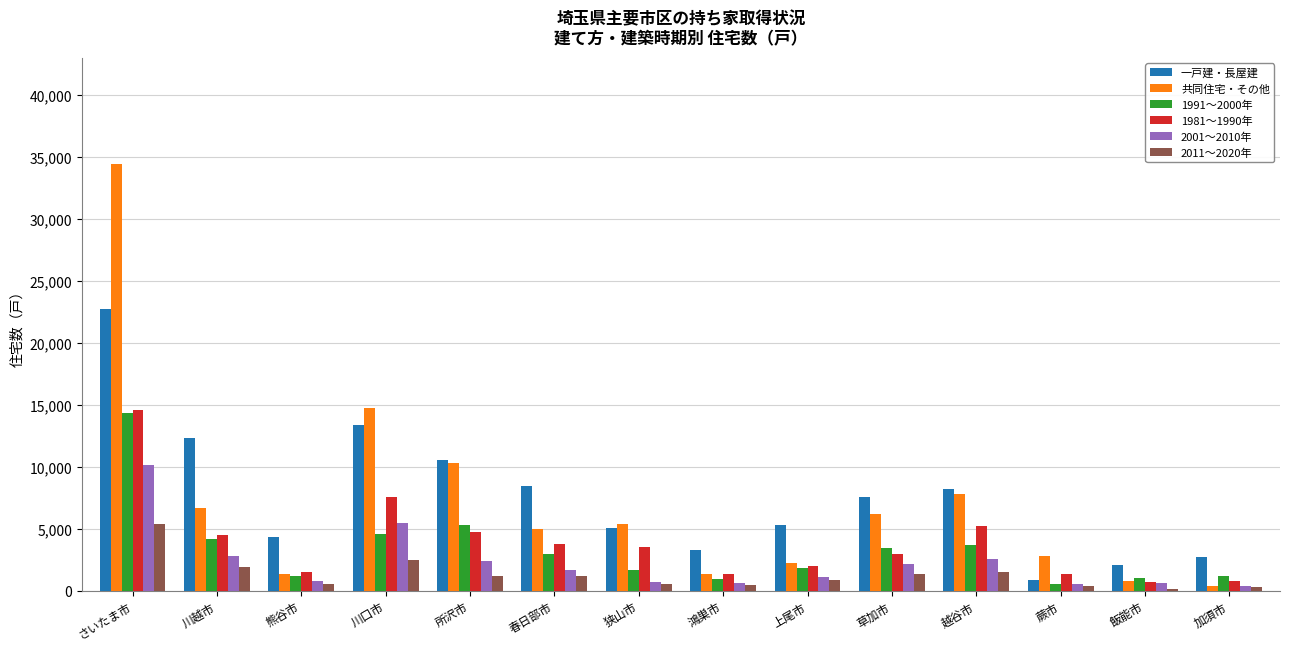

At 春日部市, list the series in order from largest to smallest.

一戸建・長屋建, 共同住宅・その他, 1981～1990年, 1991～2000年, 2001～2010年, 2011～2020年